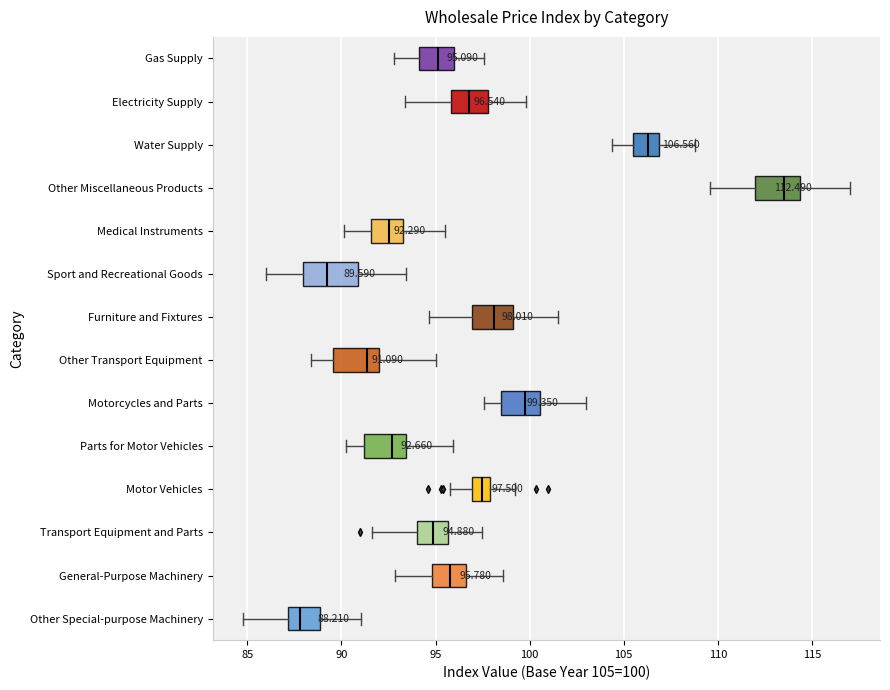

Which box has the furthest to the right median line?

Other Miscellaneous Products